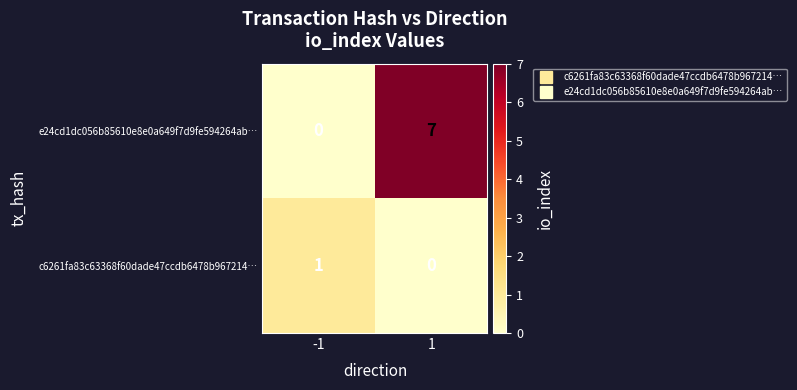

What is the sum of all e24cd1dc056b85610e8e0a649f7d9fe594264ab… values?

7